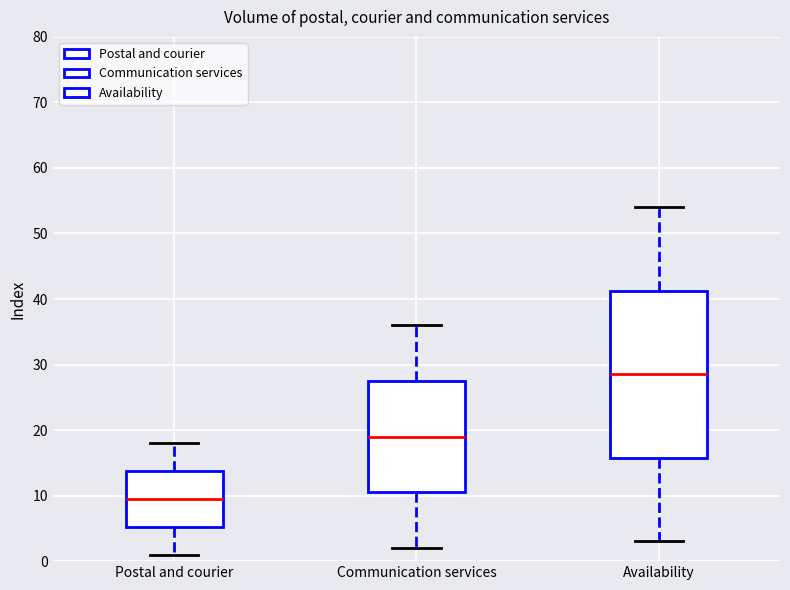

Which box is the tallest, from its lower edge to its upper edge?

Availability